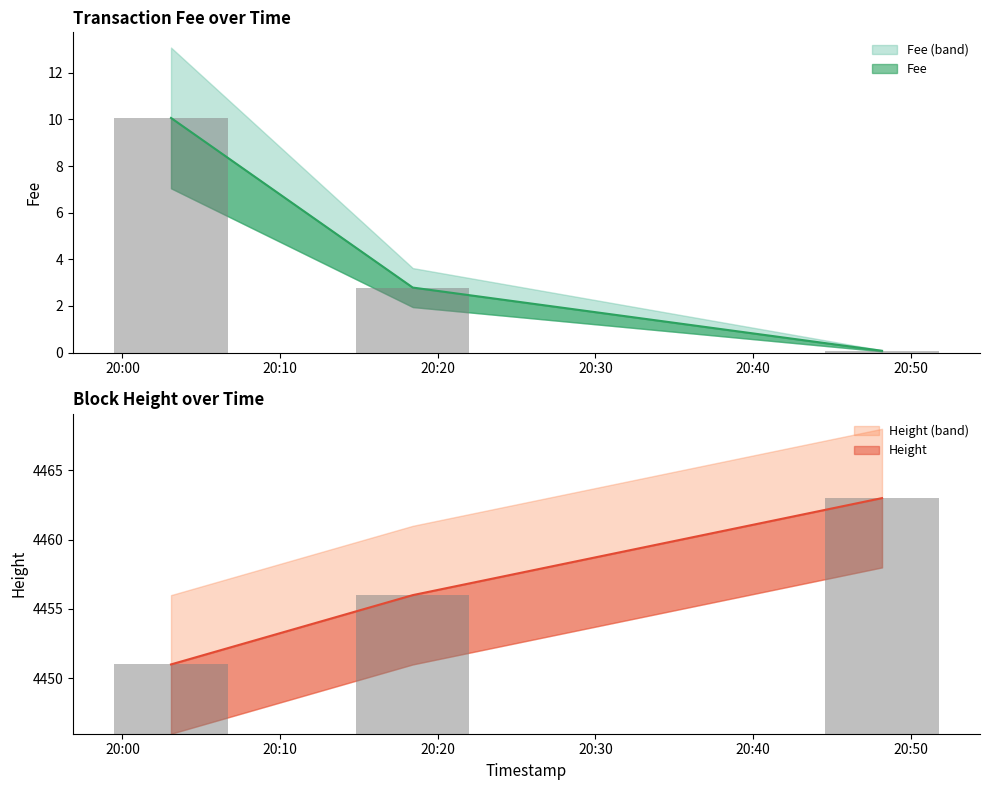

What is the value of the Height bar at the 1st from the left?

4451.0